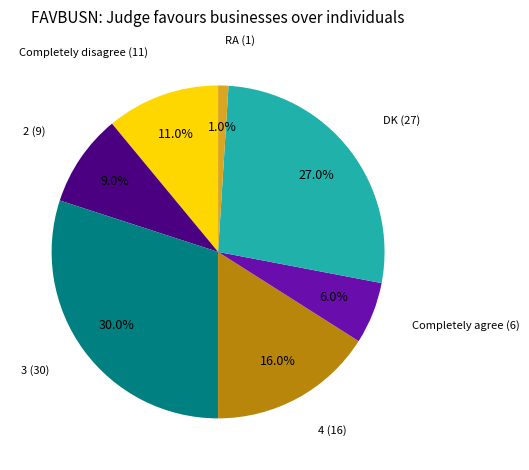

How many slices are in this pie chart?

7